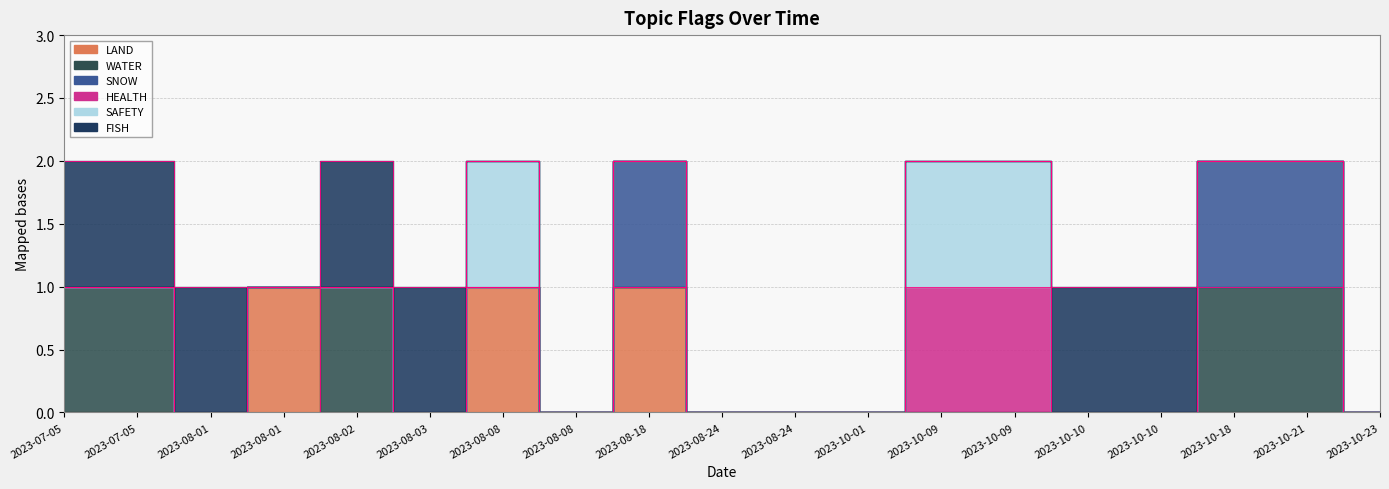

How many intersections are there between SNOW and FISH?

1